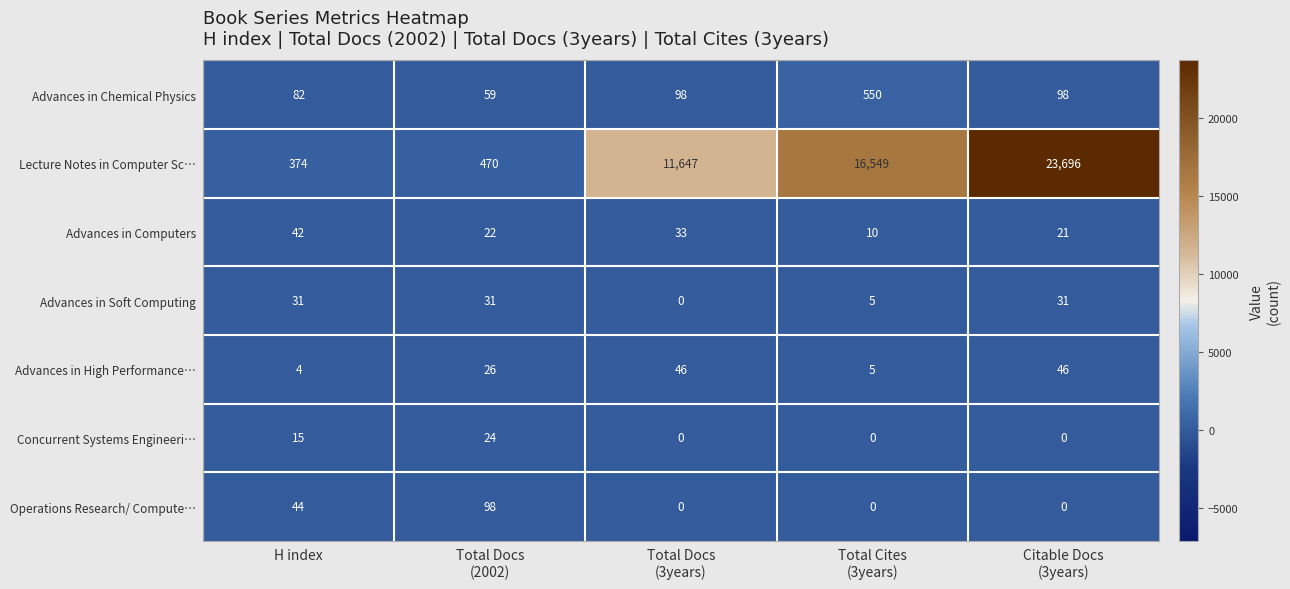

What is the average value of the Concurrent Systems Engineeri… series?

8